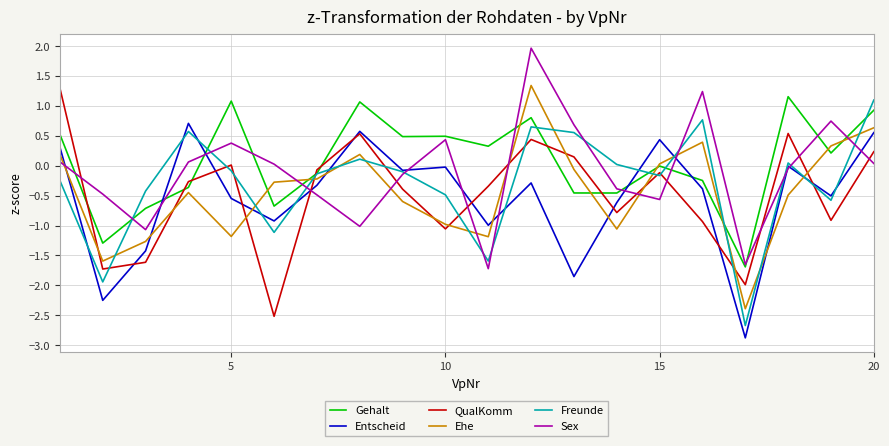

What is the minimum value for Freunde?

-2.7